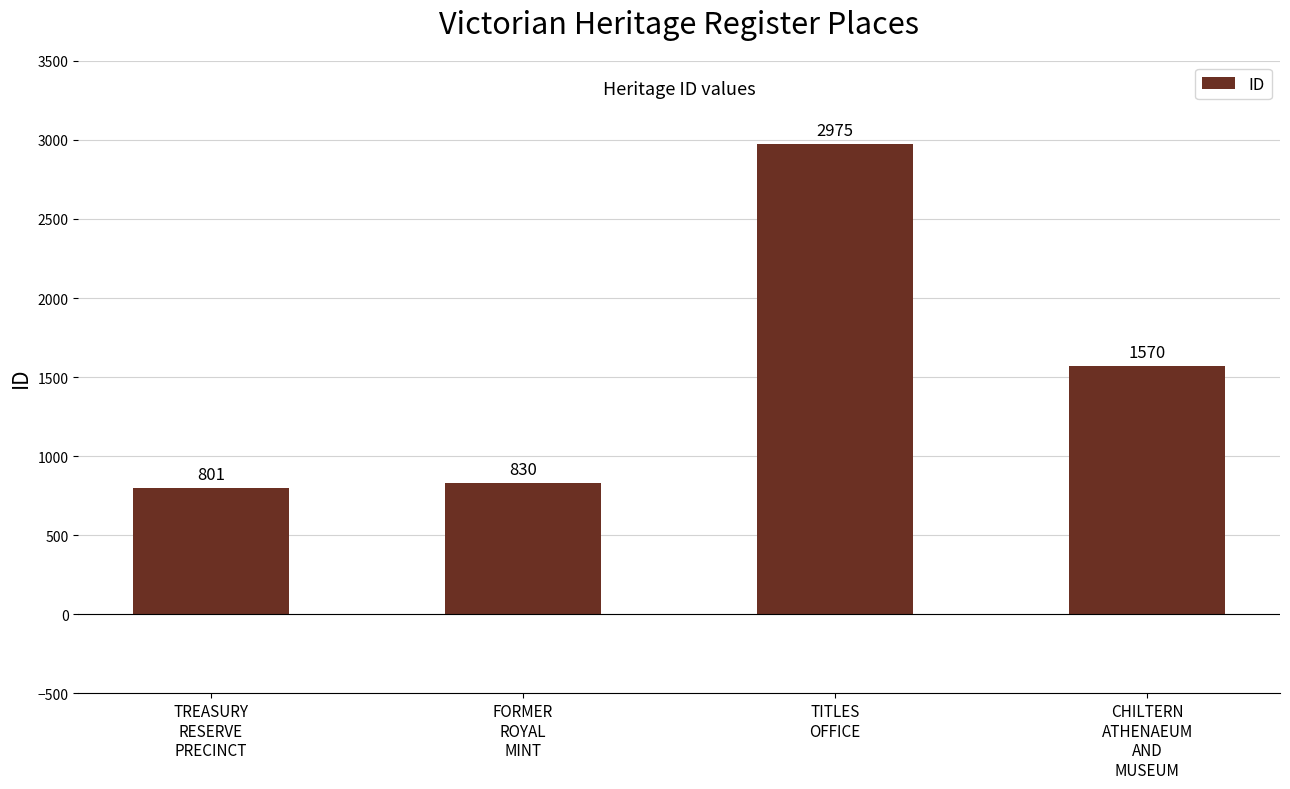

What is the maximum value shown in the chart?

2975